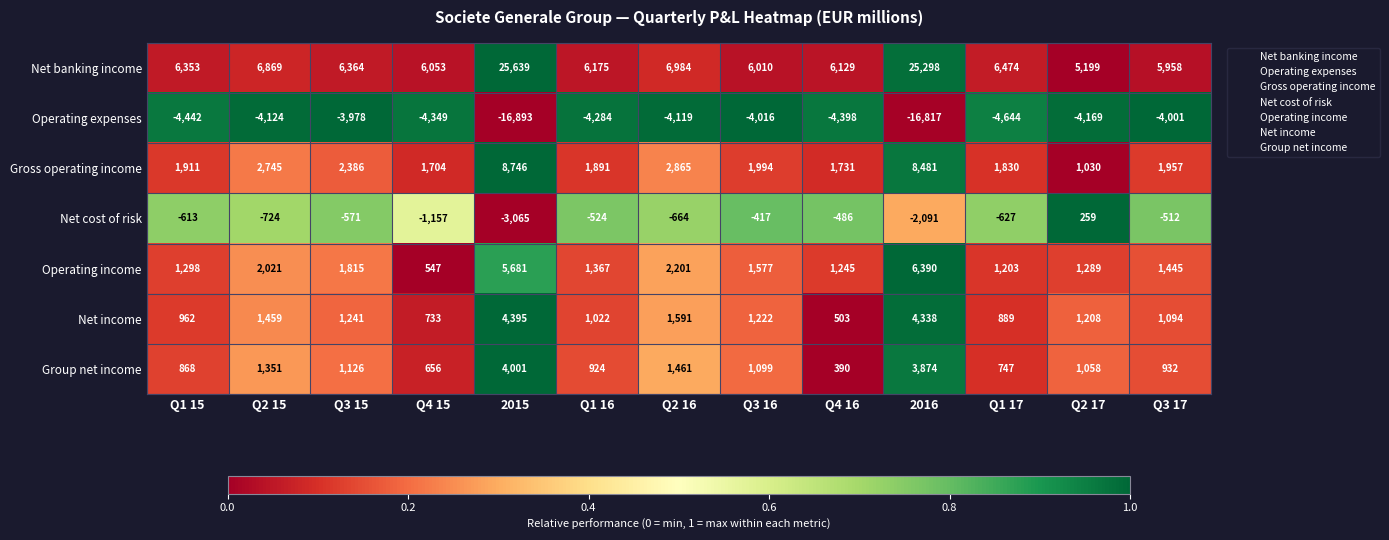

What is the difference between the highest and lowest values at Q3 16?

10026